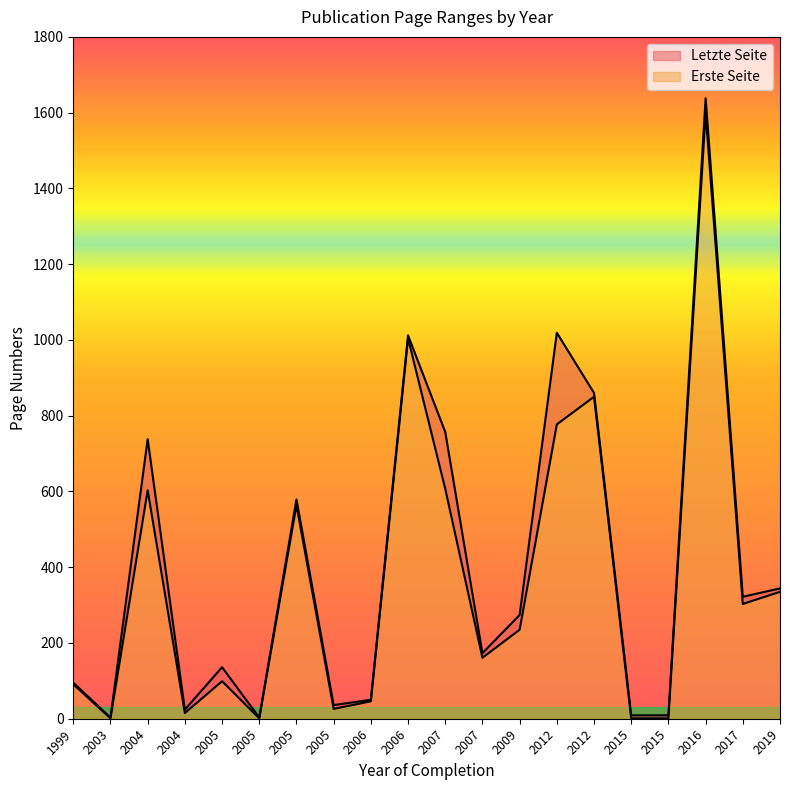

The Erste Seite series shows 607 at 2007. True or false?

True